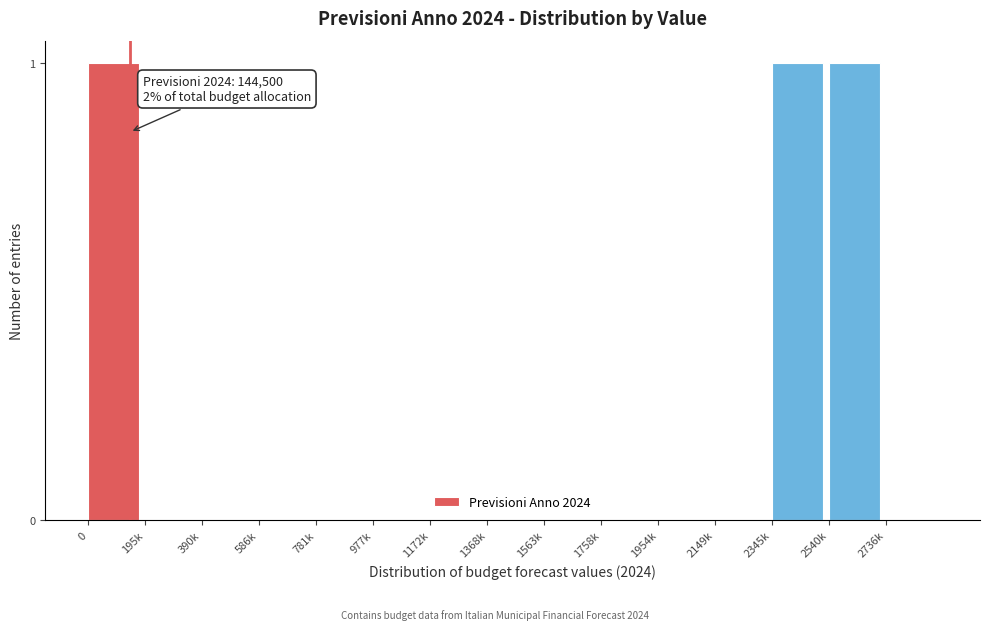

Reading left to right, what are all the values shown in this chart?

0=1	195k=0	390k=0	586k=0	781k=0	977k=0	1172k=0	1368k=0	1563k=0	1758k=0	1954k=0	2149k=0	2345k=1	2540k=1	2736k=0